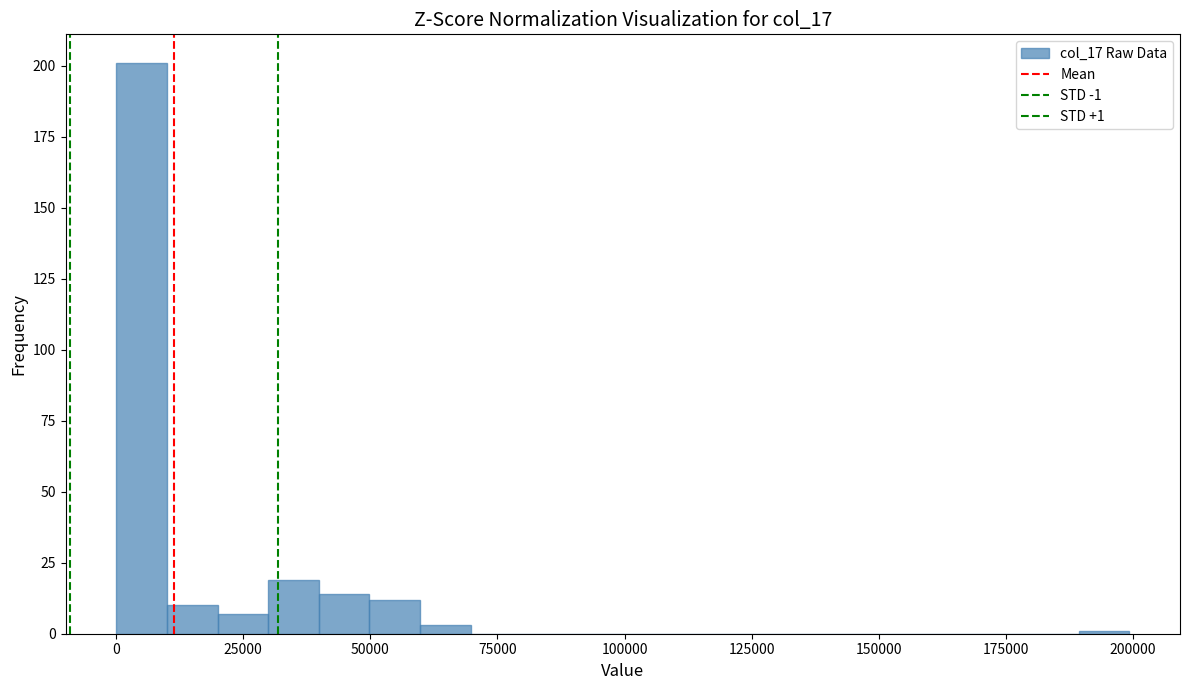

Around what value on the x-axis is the tallest bar? Give the approximate position of its centre, as read against the axis.

5000